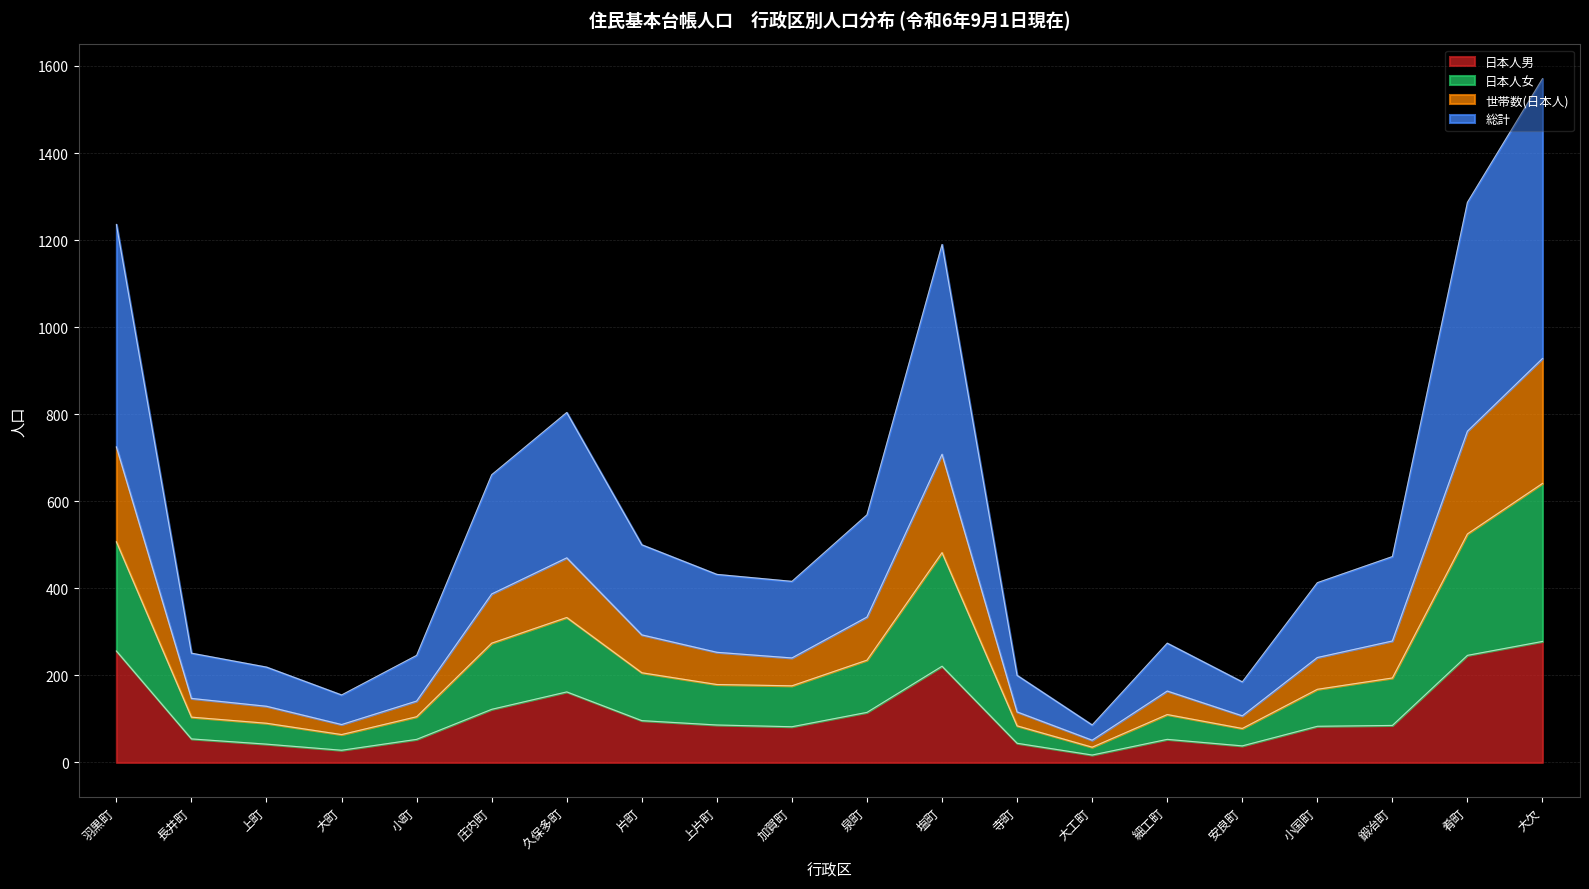

True or false: 日本人女 and 世帯数(日本人) cross at least once.

False